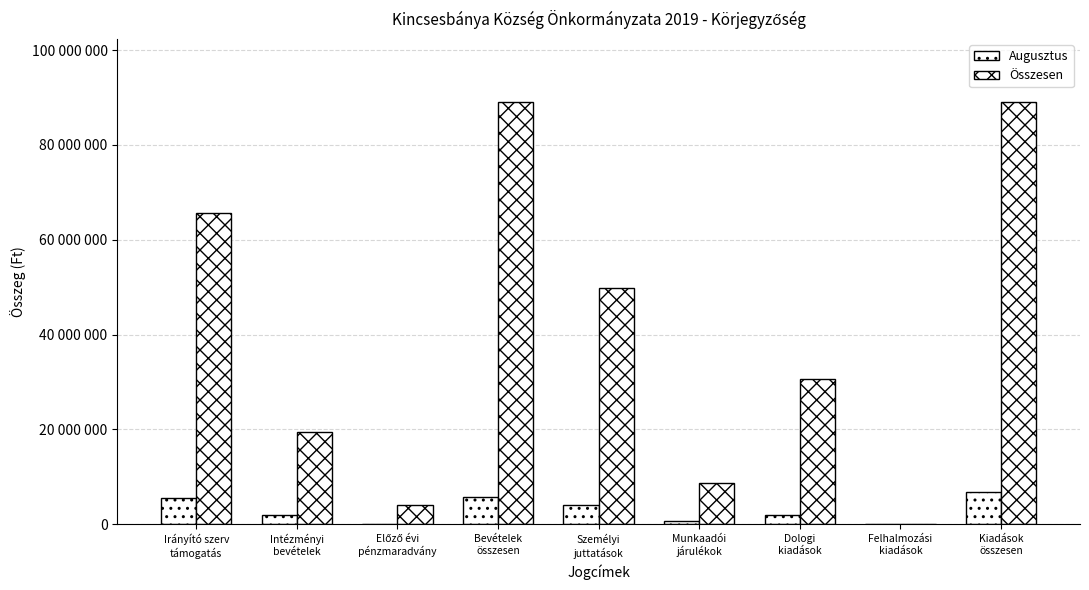

What is the total value across all series at Előző évi
pénzmaradvány?

3970563